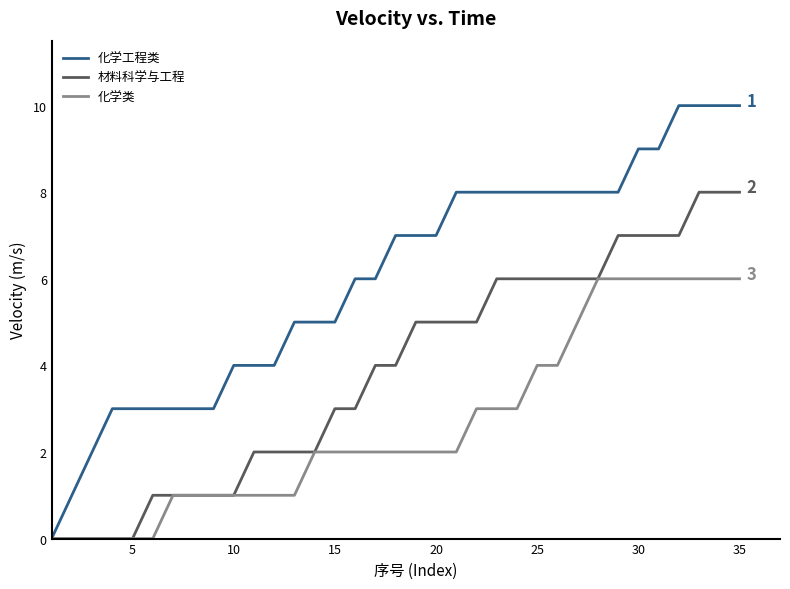

Which series has the largest total across all categories?

化学工程类